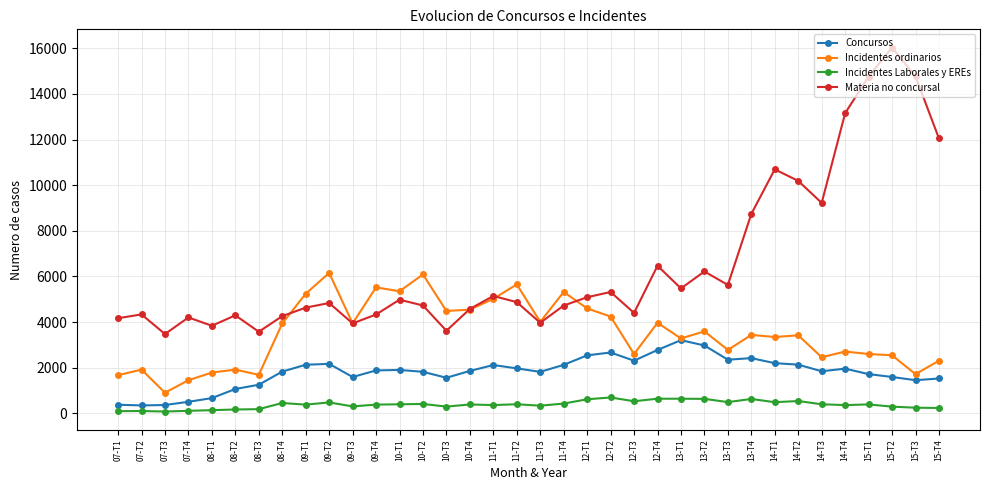

Between 09-T4 and 15-T3, which series saw the biggest shift?

Materia no concursal